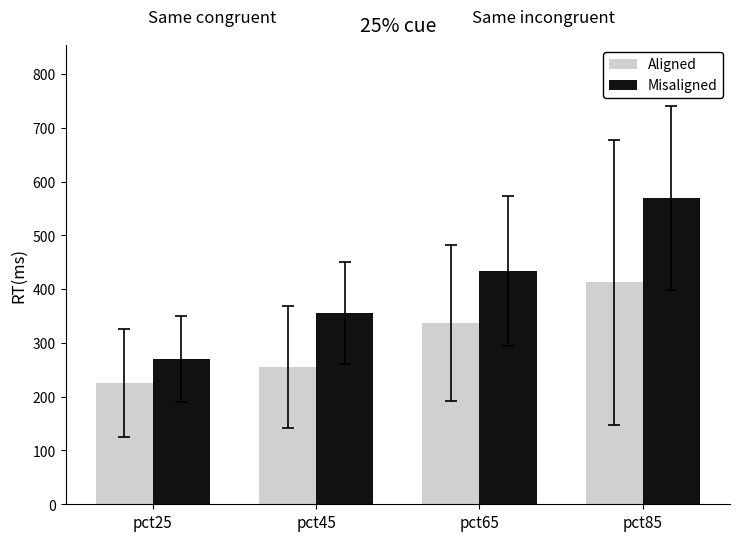

Where does the Aligned series first go above 337?

pct65